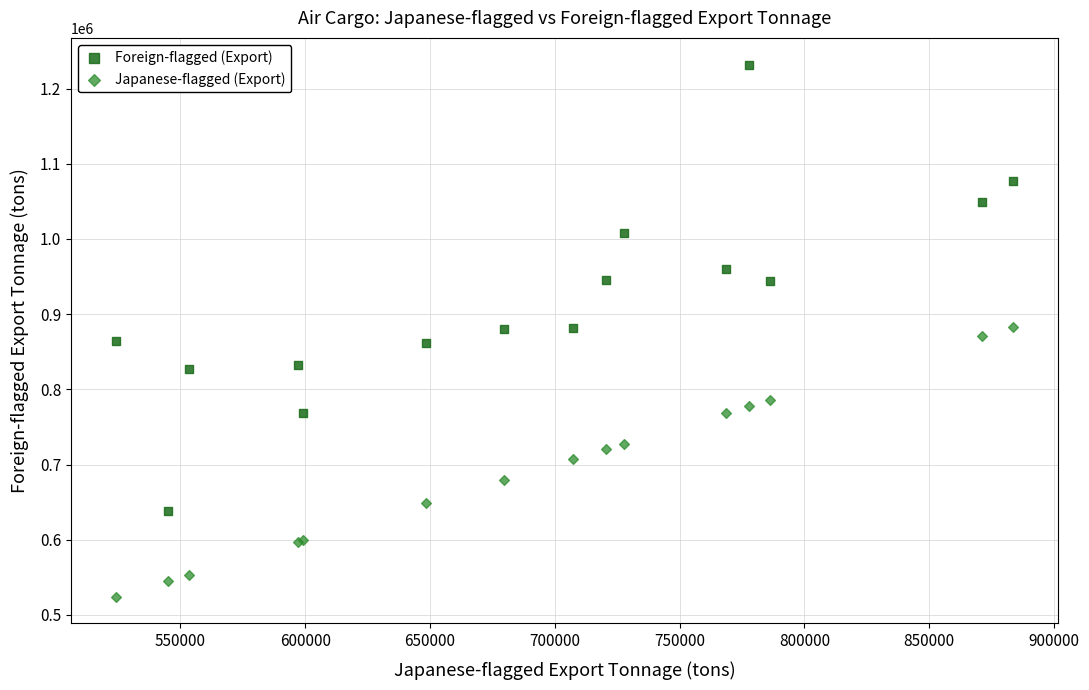

Which series reaches the minimum Y coordinate?

Japanese-flagged (Export)